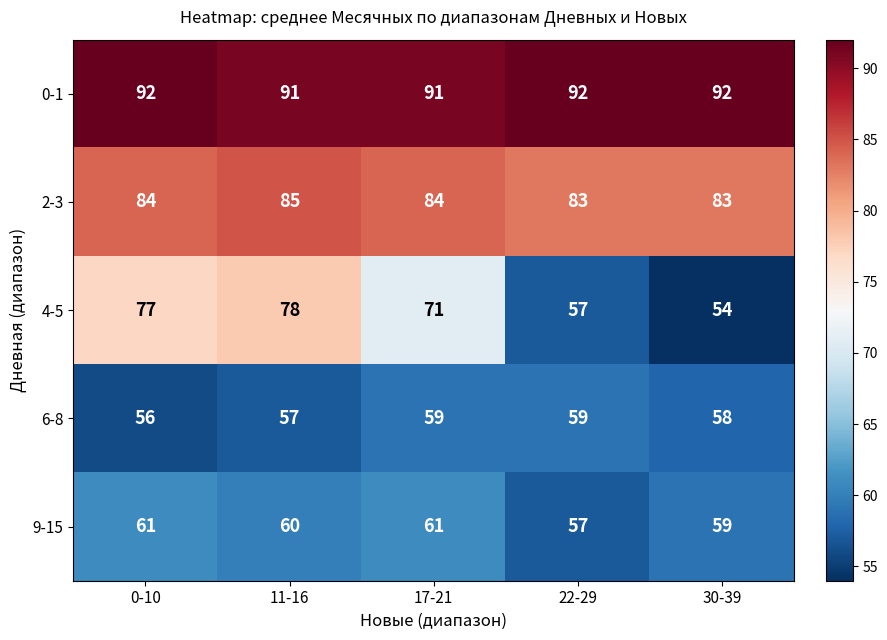

At how many categories does at least one series exceed 73?

5